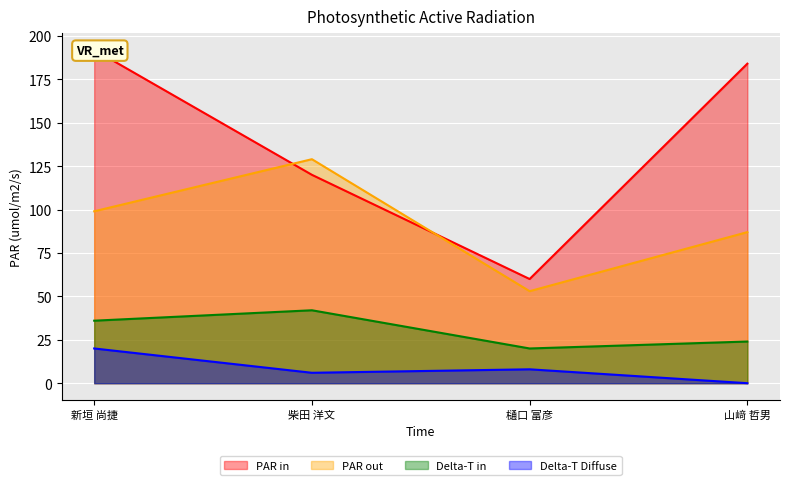

Is it true that 著作合計 equals 99 at 新垣 尚捷?

True